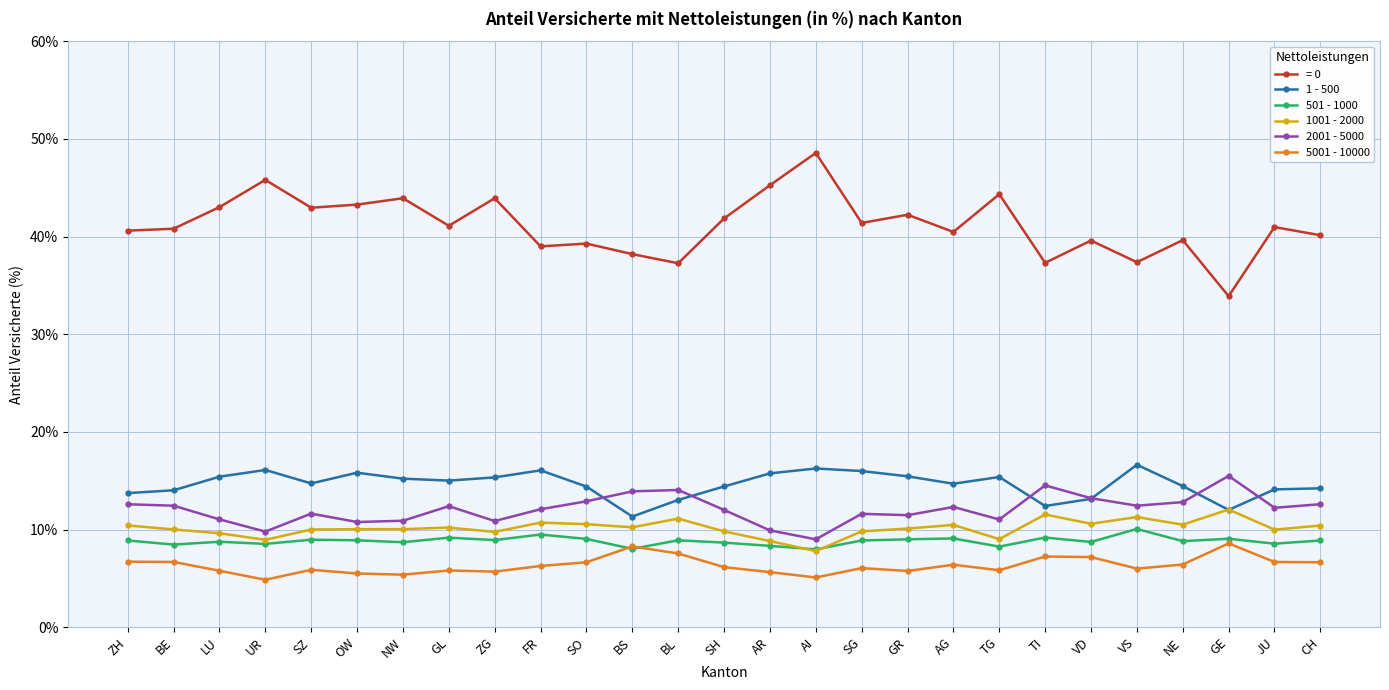

Count the number of categories in the chart.

27